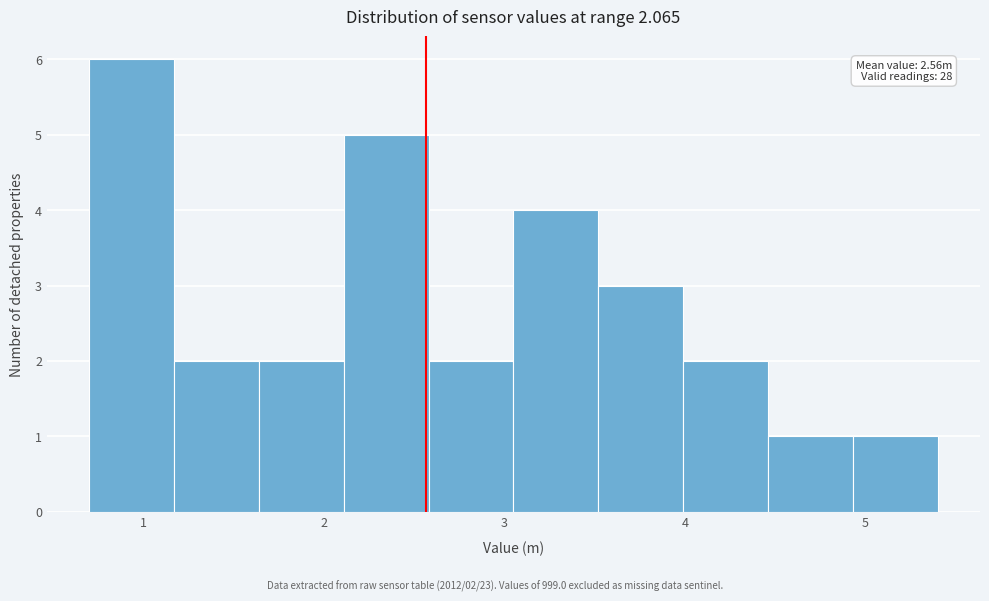

Which range on the x-axis has the tallest bar?

0.70 to 1.17